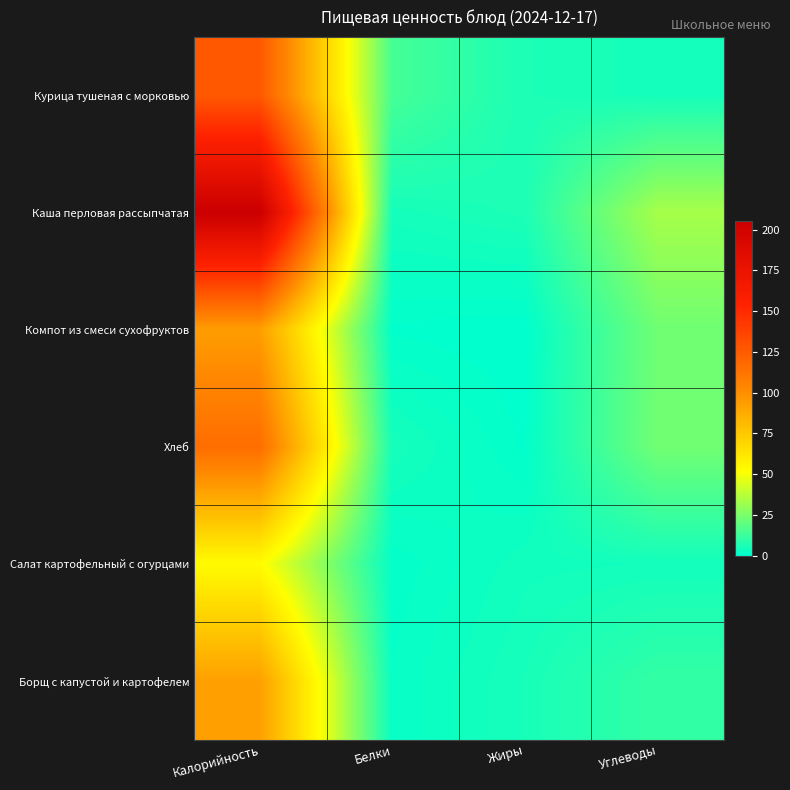

Rank the series at Углеводы from lowest to highest value.

Салат картофельный с огурцами, Курица тушеная с морковью, Борщ с капустой и картофелем, Компот из смеси сухофруктов, Хлеб, Каша перловая рассыпчатая